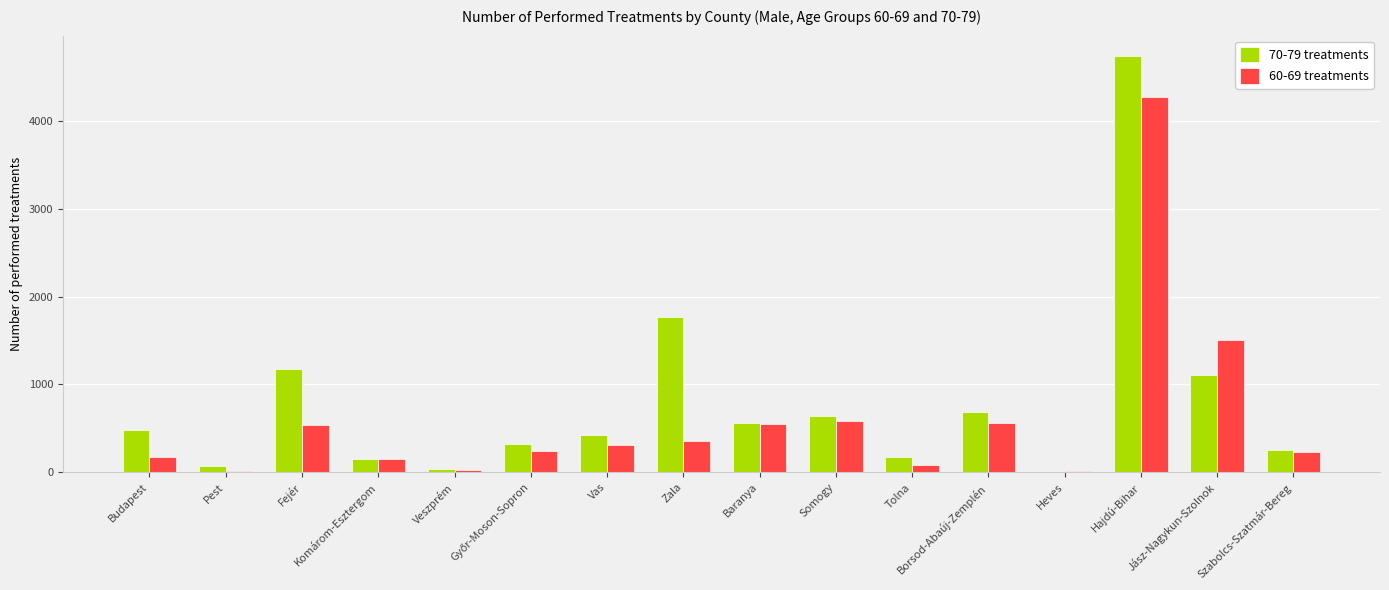

At which label is 70-79 treatments closest to 2366?

Zala